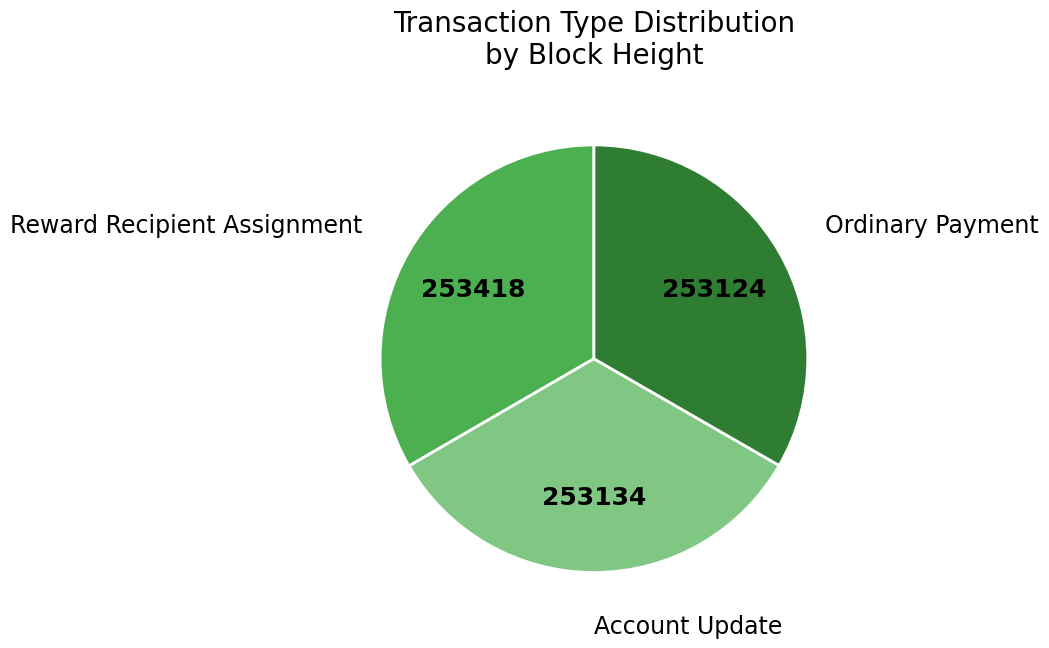

How many slices are in this pie chart?

3